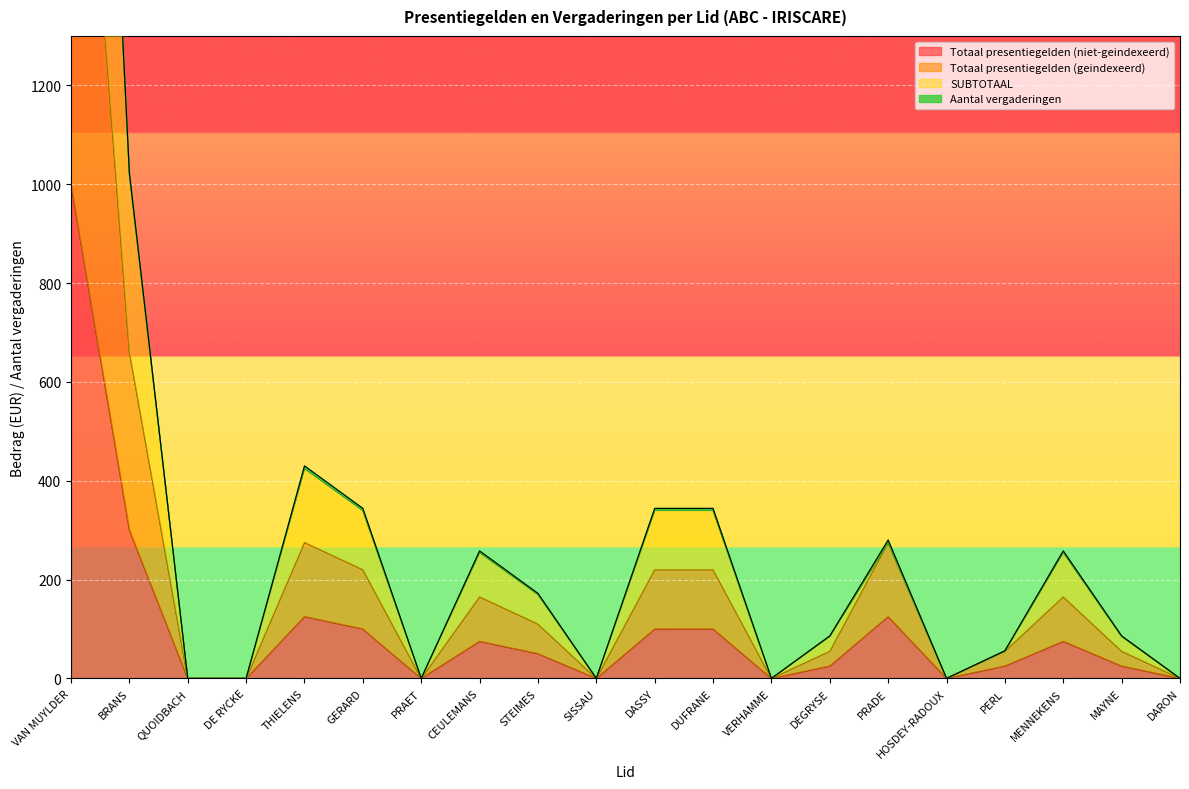

The value of Totaal presentiegelden (niet-geindexeerd) at HOSDEY-RADOUX is -497. True or false?

False